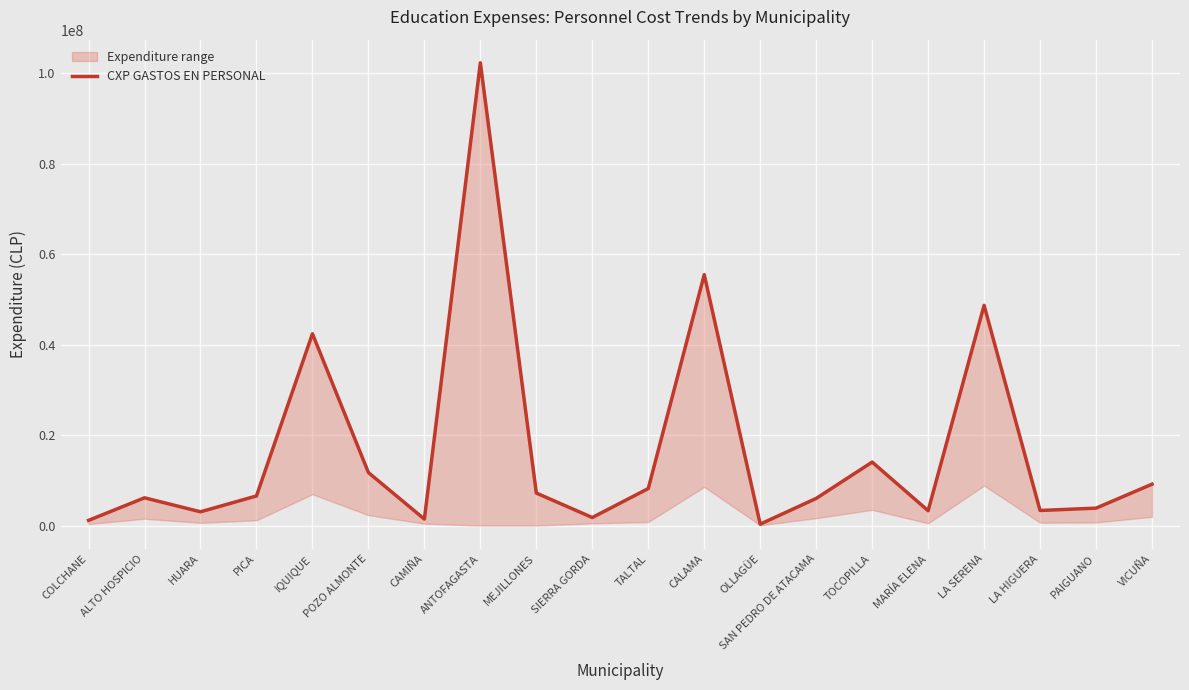

Between ALTO HOSPICIO and VICUÑA, which is larger?

VICUÑA